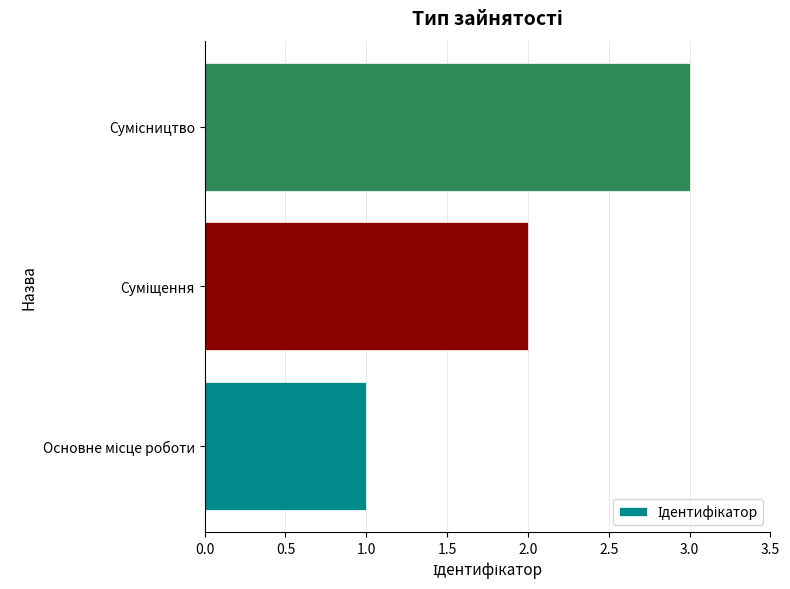

What is the average value?

2